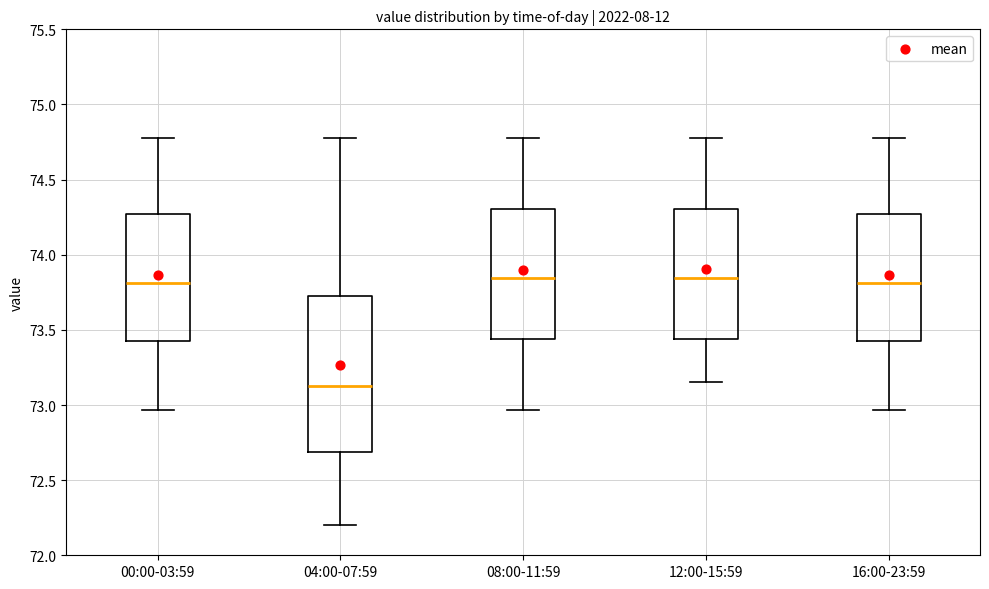

Reading left to right, transcribe this box plot: for each box, give where its median line is, the range the box spans, and where its two whiskers end, as read against the y-axis. The values are not printed on the chart, so give them approximately, as read against the axis.

00:00-03:59: median 73.80, box 73.45 to 74.25, whiskers 72.95 to 74.80
04:00-07:59: median 73.15, box 72.70 to 73.75, whiskers 72.20 to 74.80
08:00-11:59: median 73.85, box 73.45 to 74.30, whiskers 72.95 to 74.80
12:00-15:59: median 73.85, box 73.45 to 74.30, whiskers 73.15 to 74.80
16:00-23:59: median 73.80, box 73.45 to 74.25, whiskers 72.95 to 74.80